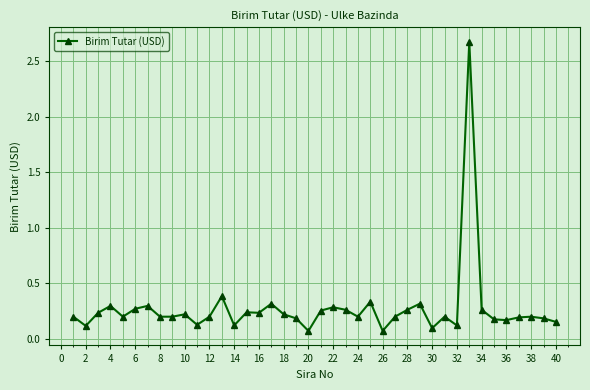

What is the difference between the maximum and minimum values?

2.6